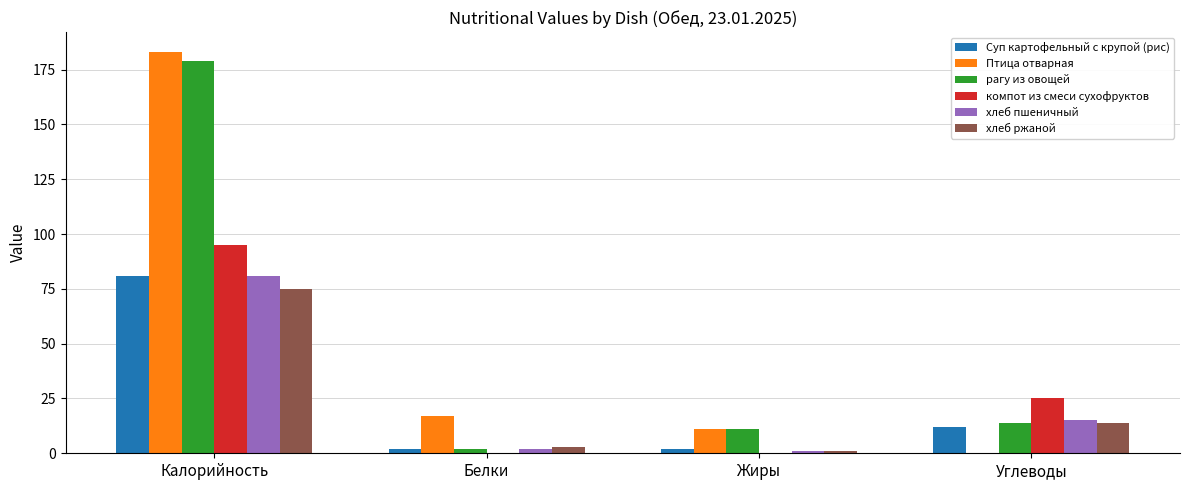

Between Белки and Углеводы, which series saw the biggest shift?

компот из смеси сухофруктов